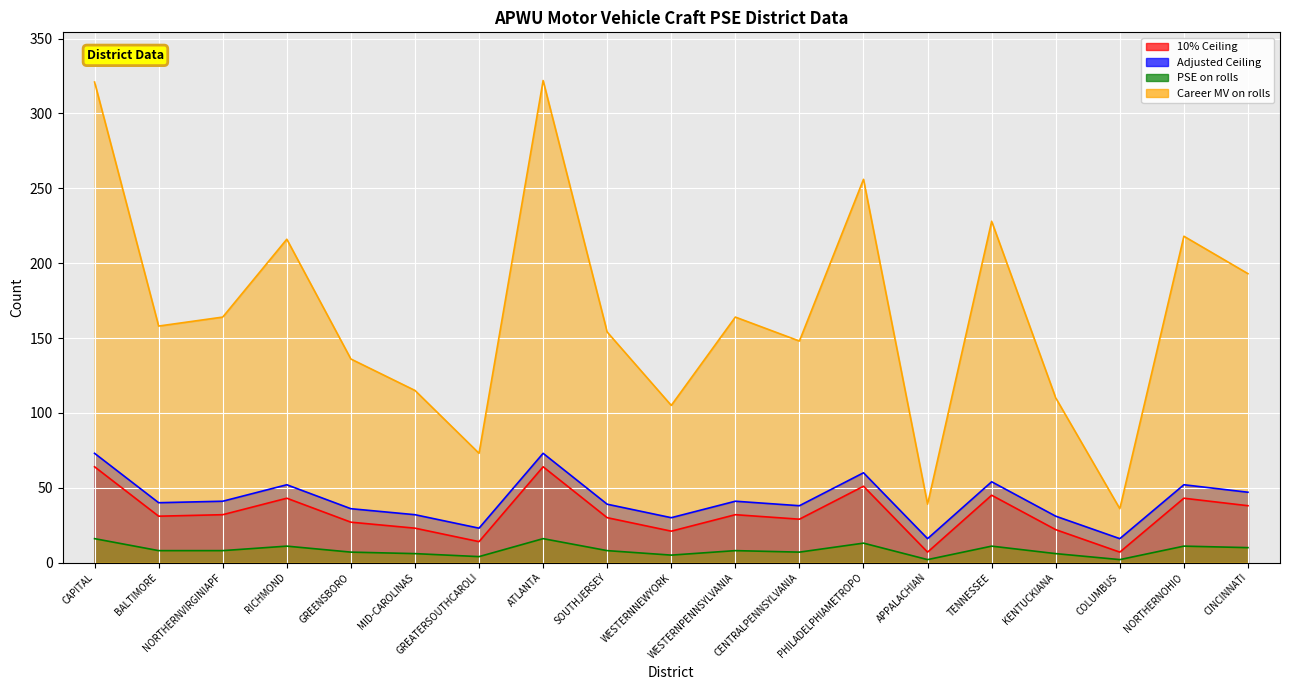

At PHILADELPHIAMETROPO, list the series in order from largest to smallest.

Career MV on rolls, Adjusted Ceiling, 10% Ceiling, PSE on rolls